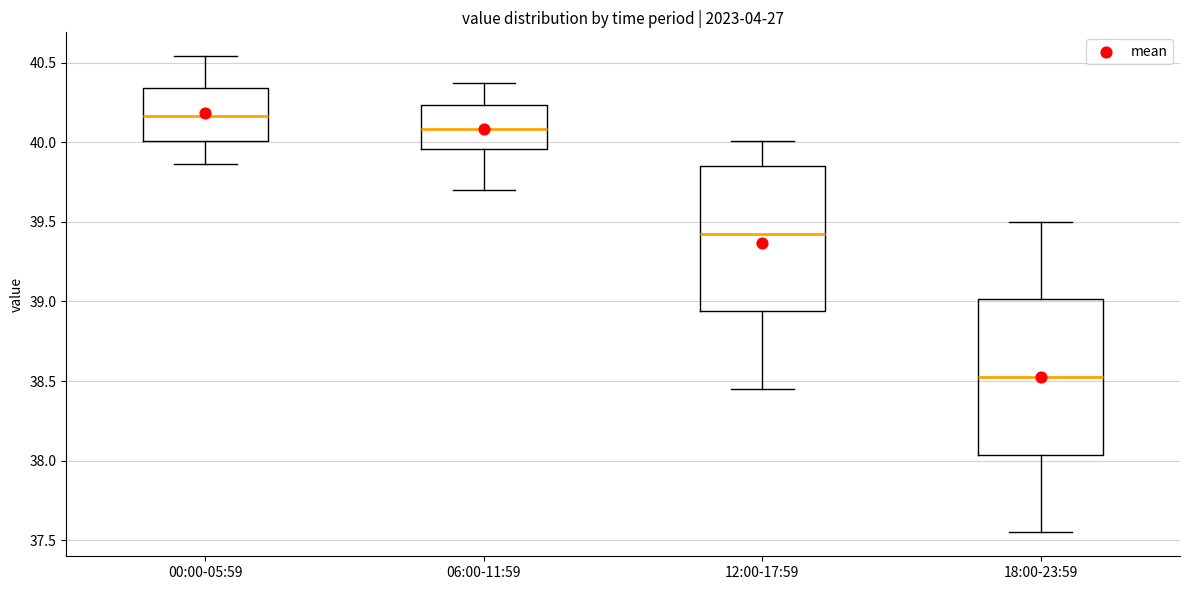

Reading left to right, read every box against the y-axis: the position of its median line, the range the box covers, and the ends of its whiskers. The values are not printed on the chart, so give them approximately, as read against the axis.

00:00-05:59: median 40.15, box 40.00 to 40.35, whiskers 39.85 to 40.55
06:00-11:59: median 40.10, box 39.95 to 40.25, whiskers 39.70 to 40.35
12:00-17:59: median 39.45, box 38.95 to 39.85, whiskers 38.45 to 40.00
18:00-23:59: median 38.55, box 38.05 to 39.00, whiskers 37.55 to 39.50